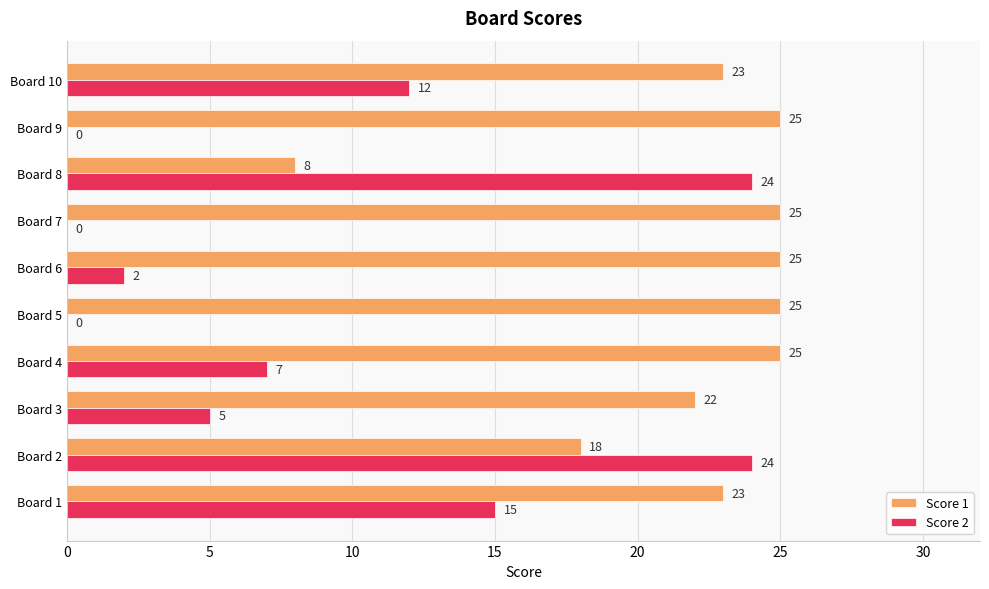

What is the maximum value for Score 2?

24